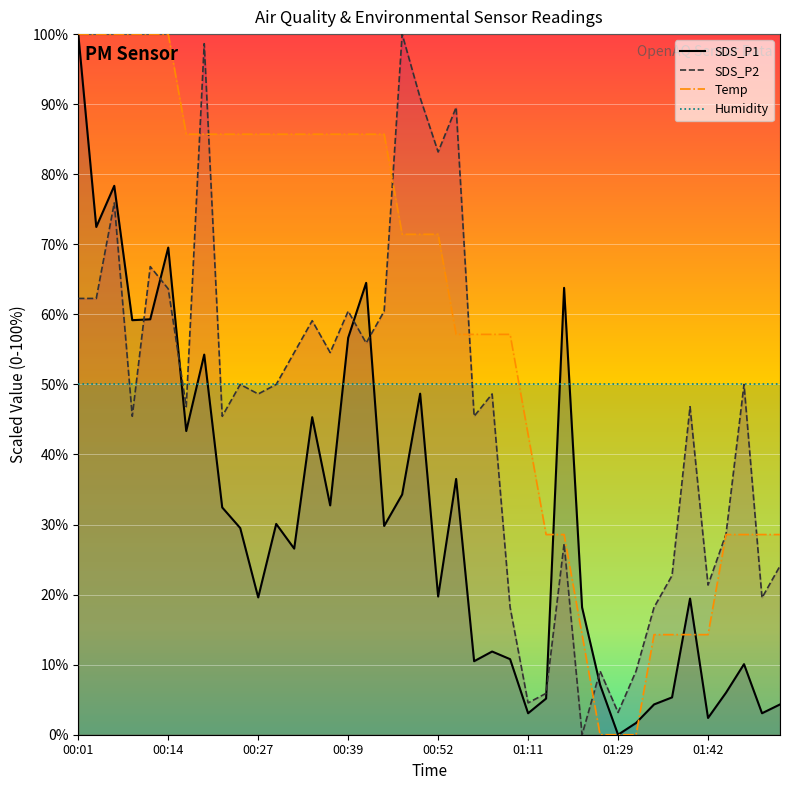

What value does the SDS_P1 series have at 01:42?

2.4